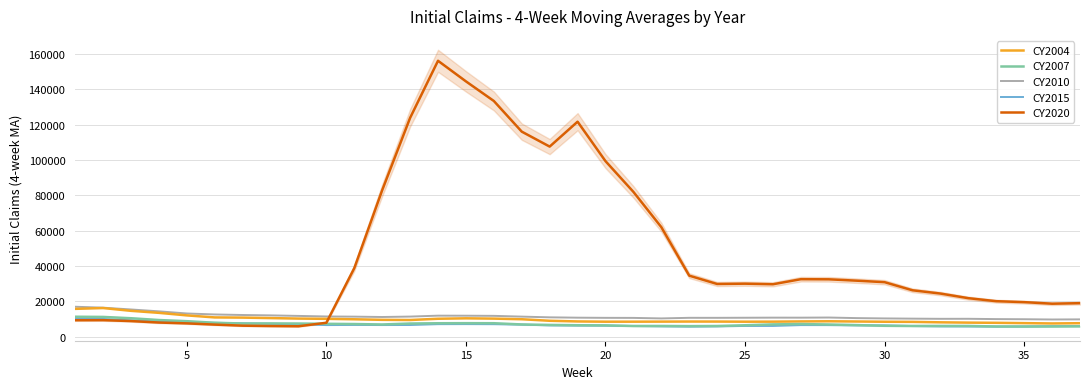

In CY2010, how many points are lower than both neighbors (excluding endpoints)?

6